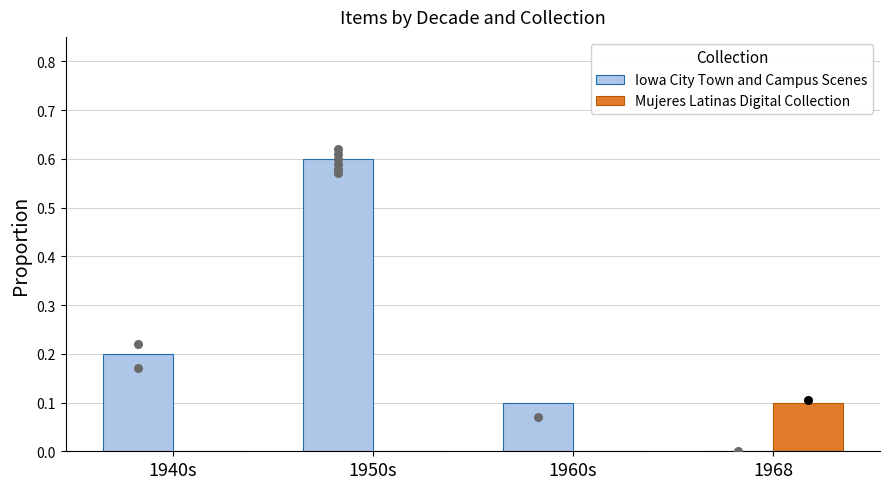

Is the value of Mujeres Latinas Digital Collection at 1960s greater than the value of Iowa City Town and Campus Scenes at 1950s?

No